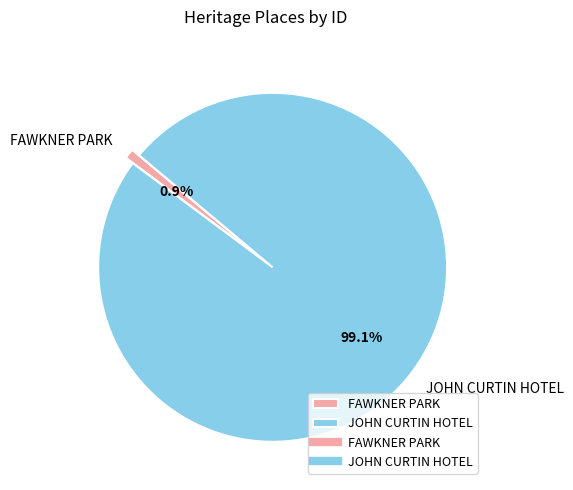

Which category accounts for the majority?

JOHN CURTIN HOTEL